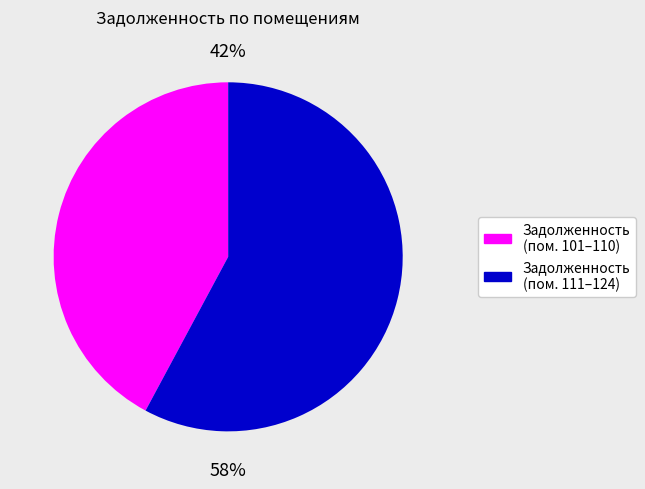

To the nearest percent, what is the difference between the largest and smallest slice percentages?

16%